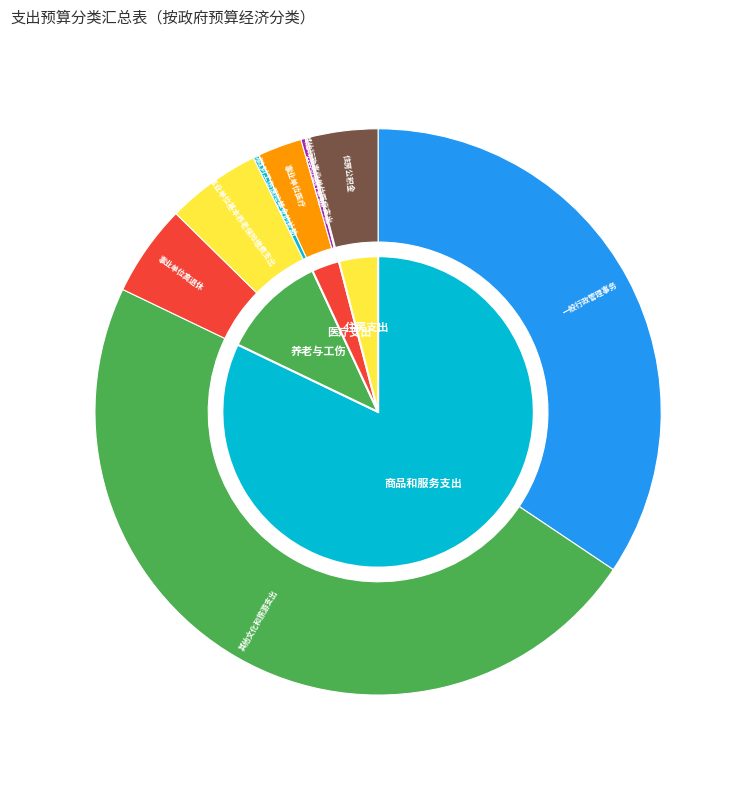

To the nearest percent, what is the difference between the 住房公积金 and 财政对工伤保险基金的补助 slice percentages?

4%